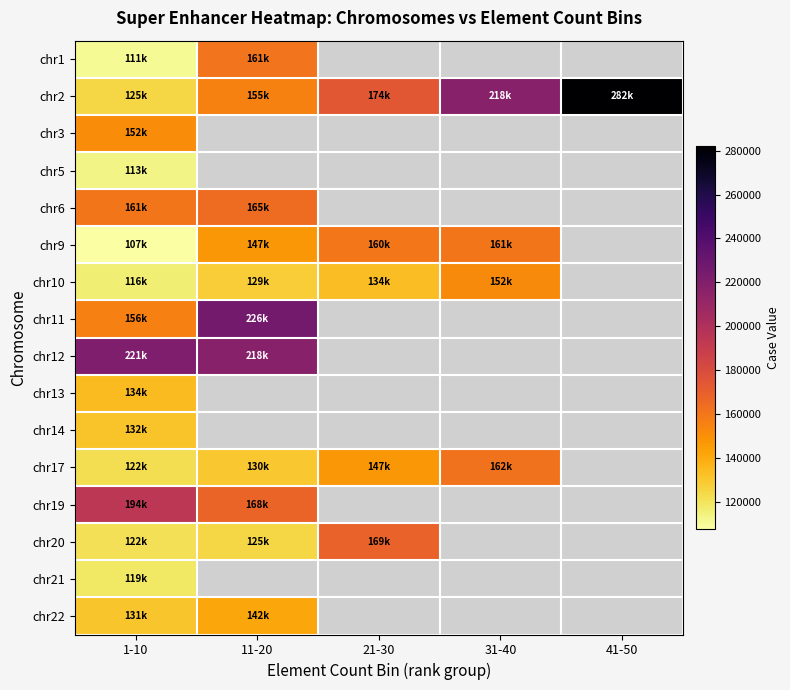

Which series has the largest range (max minus min)?

chr2